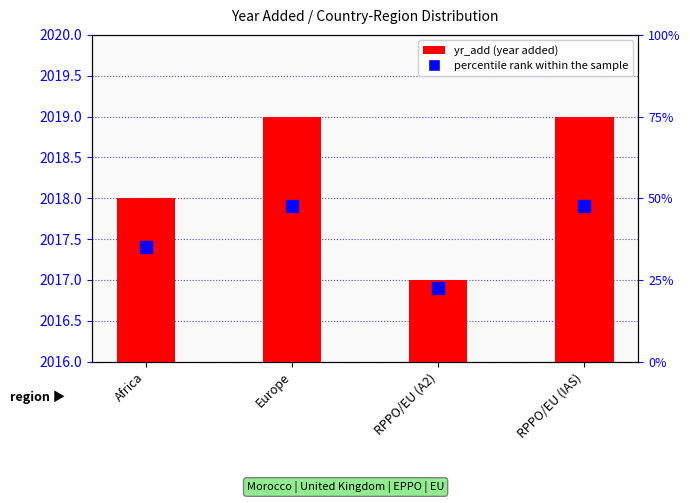

What is the sum of the values at RPPO/EU (A2) and Europe?

4036